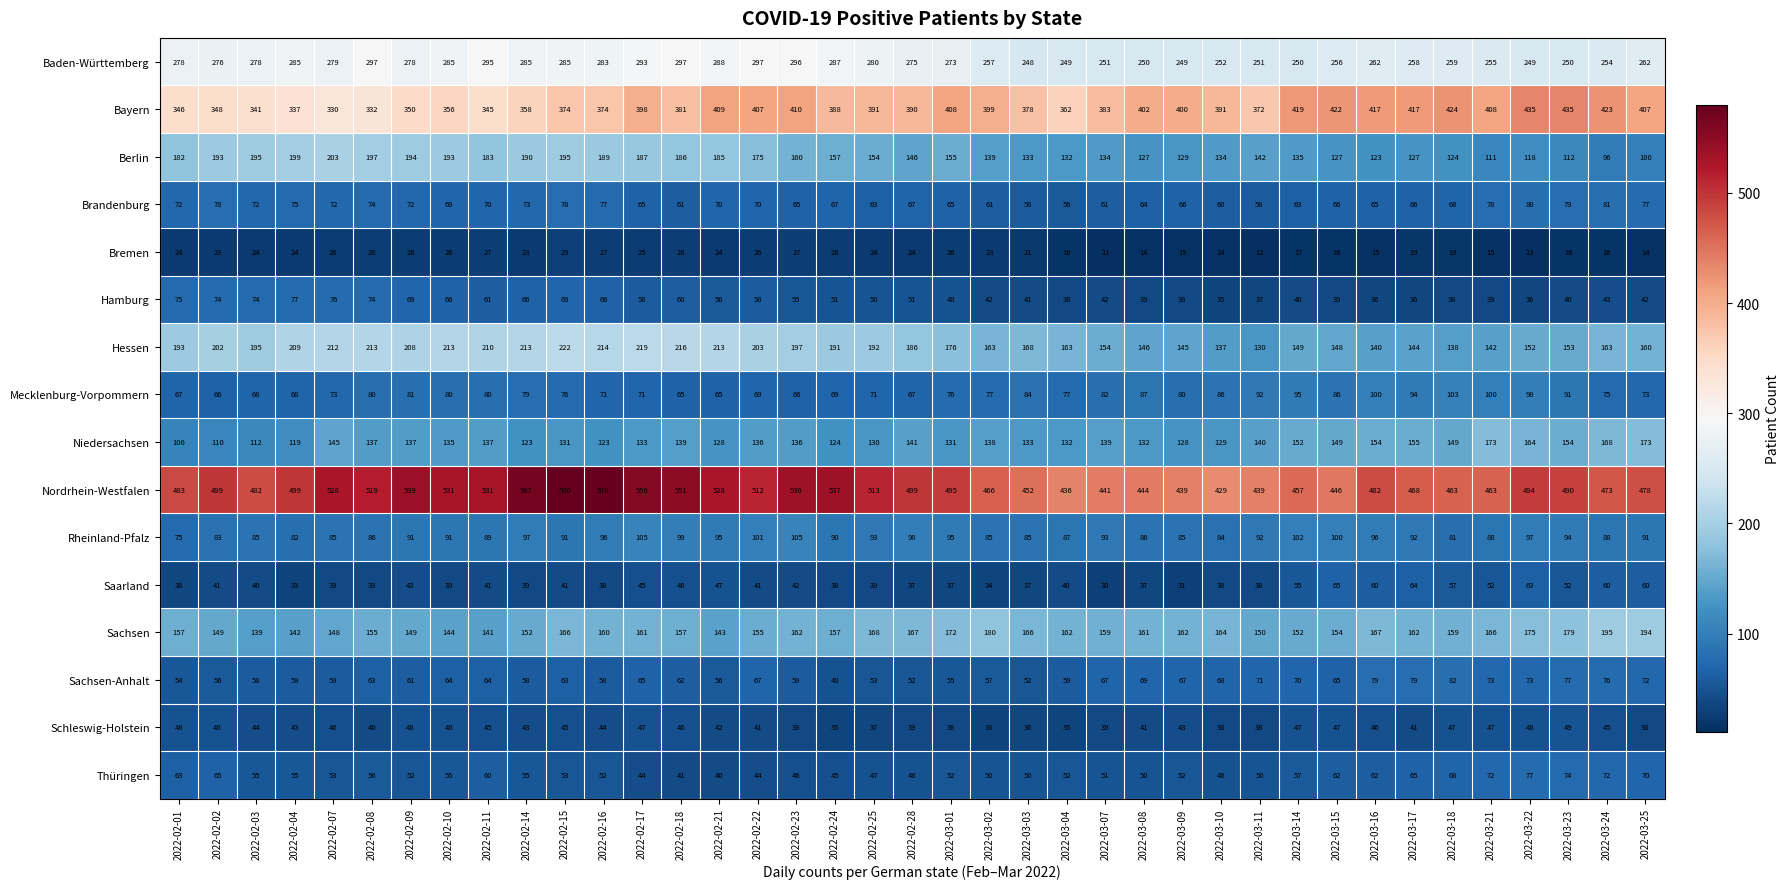

Which series changed the most between 2022-03-15 and 2022-03-22?

Nordrhein-Westfalen